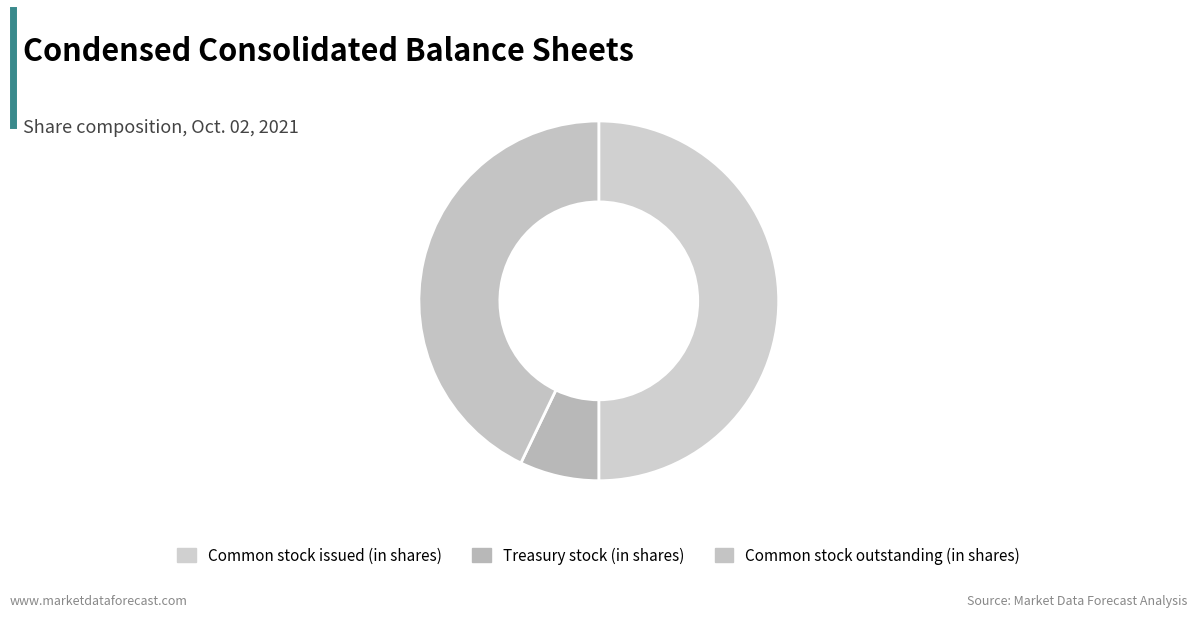

How many slices are in this pie chart?

3